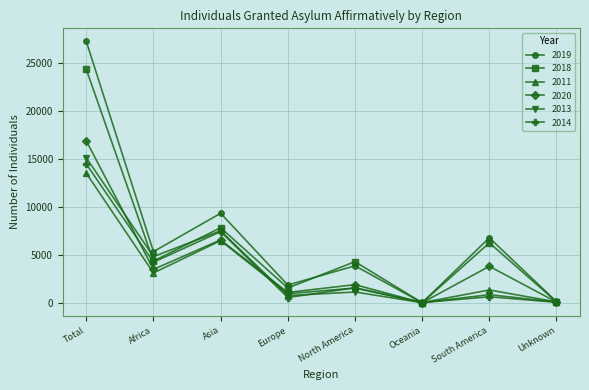

How many interior local valleys does the 2019 series have?

3